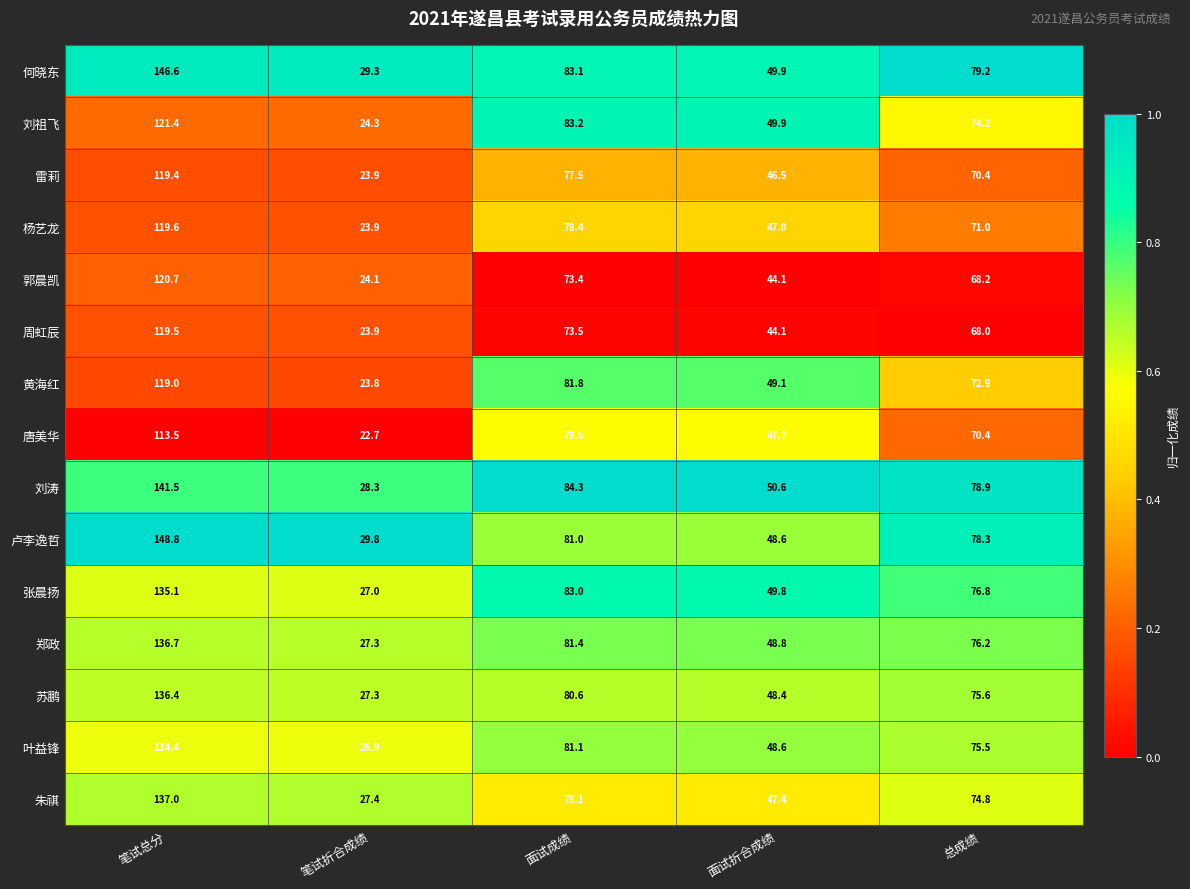

What is the greatest value displayed?

148.8